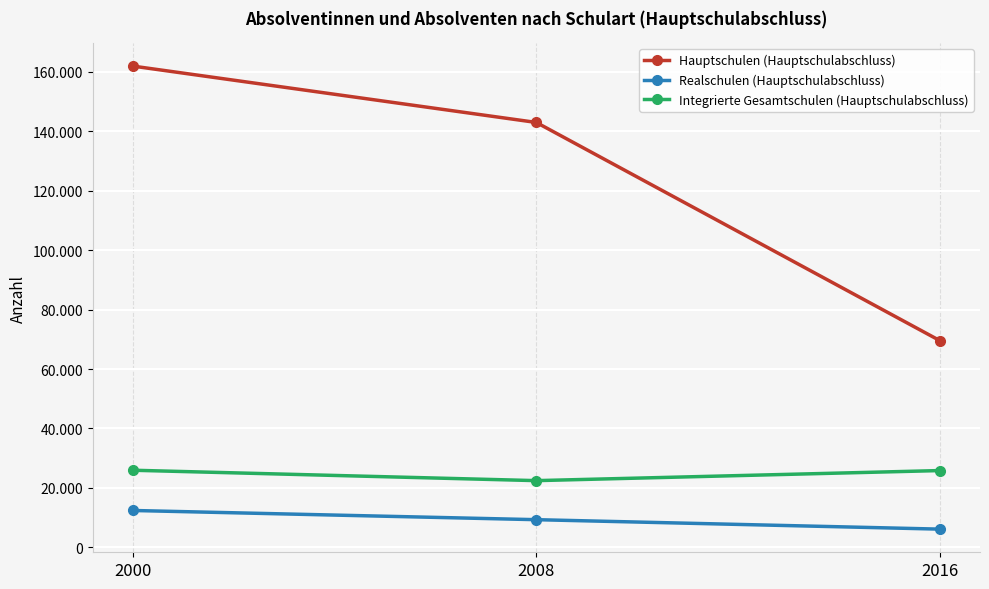

Is the value of Hauptschulen (Hauptschulabschluss) at 2016 greater than the value of Integrierte Gesamtschulen (Hauptschulabschluss) at 2000?

Yes